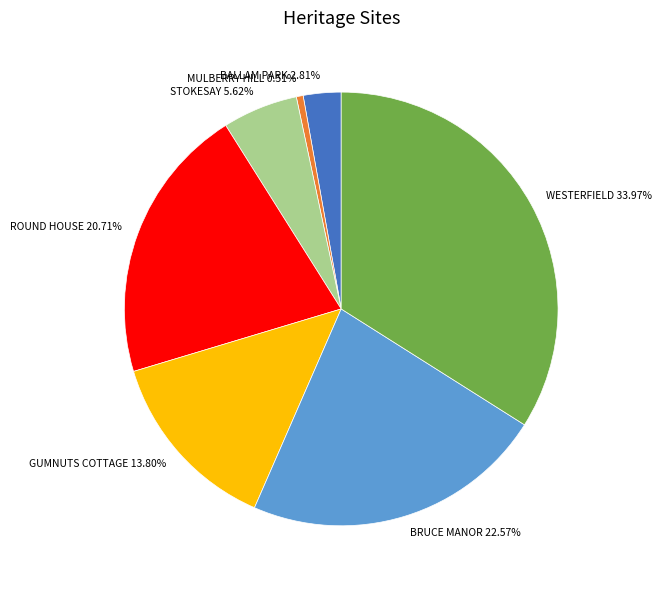

To the nearest percent, what portion does MULBERRY HILL represent?

1%